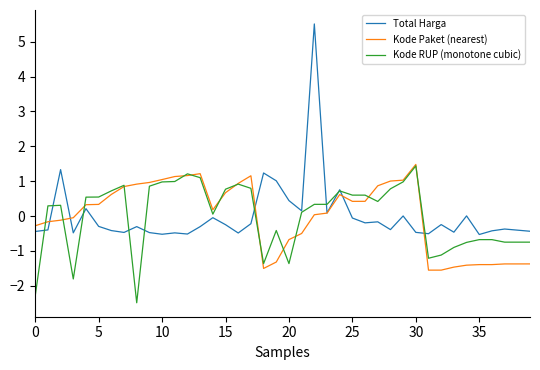

Which series has the widest spread of values?

Total Harga